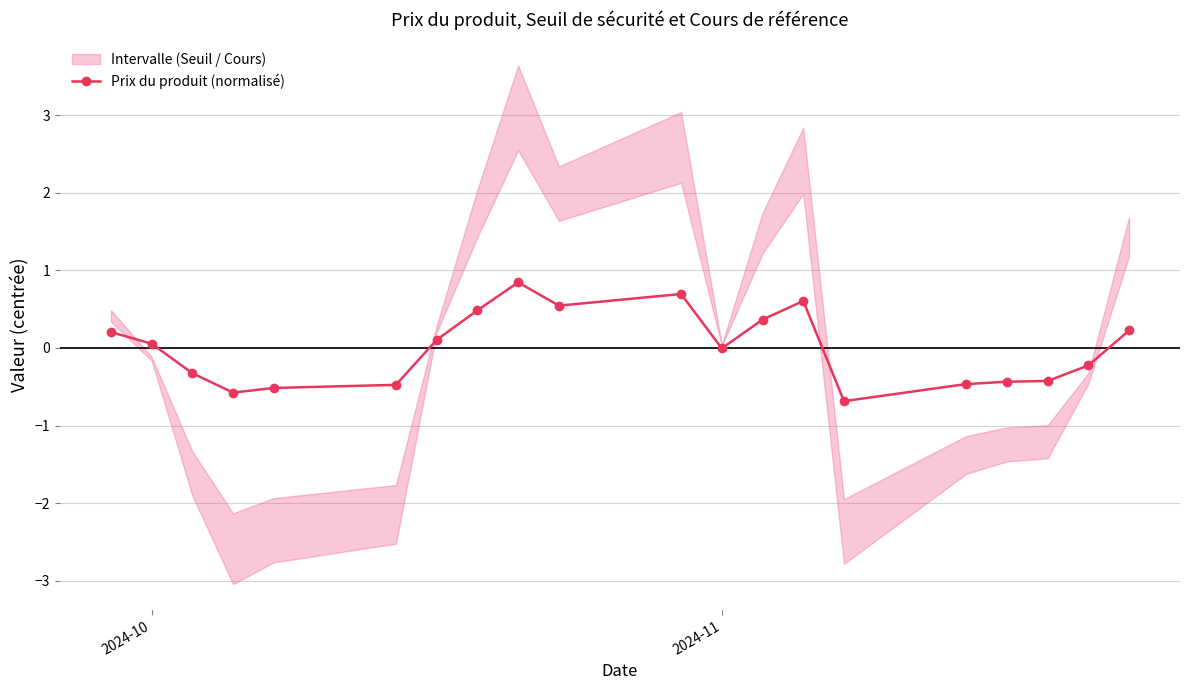

True or false: Prix du produit (normalisé) has more than 0 interior local peaks.

True